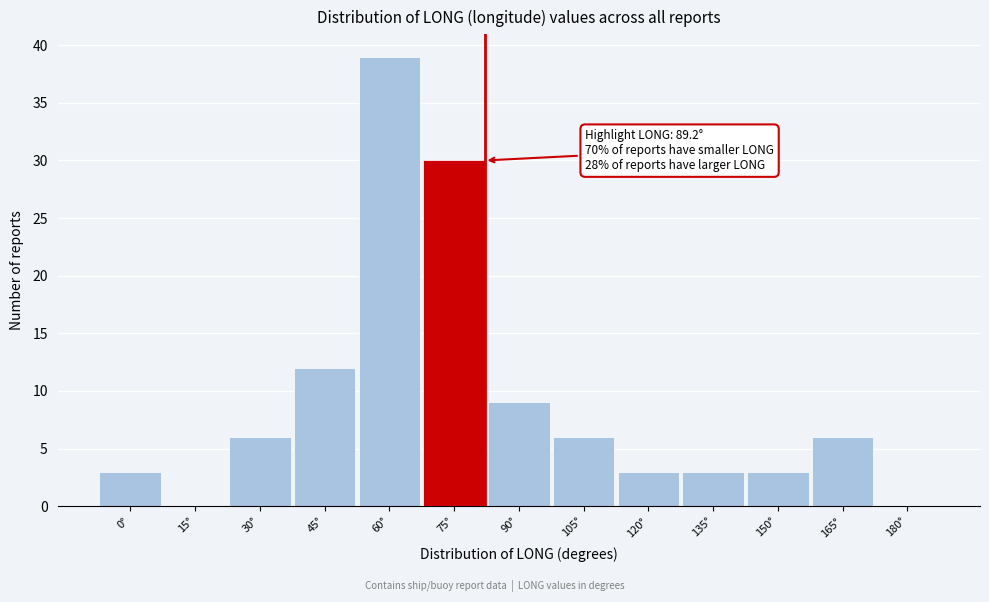

Reading right to left, list all the values displayed in this chart.

180°=0	165°=6	150°=3	135°=3	120°=3	105°=6	90°=9	75°=30	60°=39	45°=12	30°=6	15°=0	0°=3